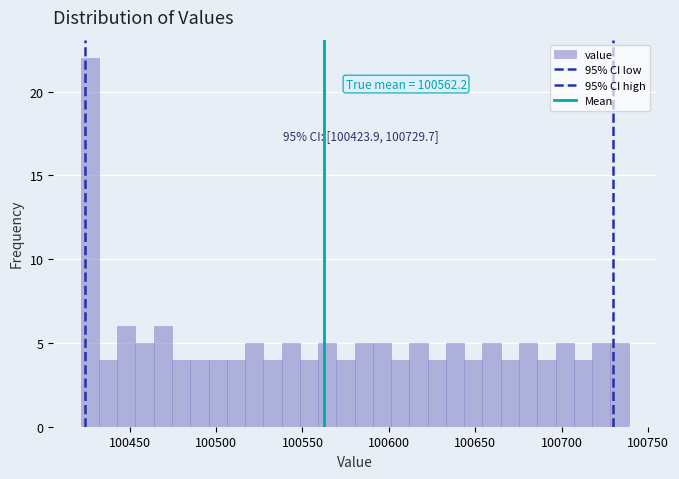

Around what value on the x-axis is the tallest bar? Give the approximate position of its centre, as read against the axis.

100425